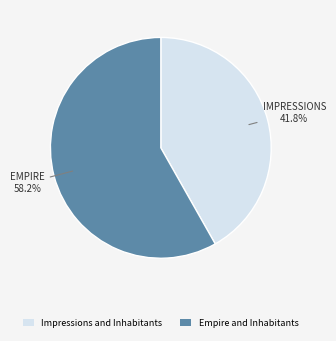

Does any single category account for the majority?

Yes